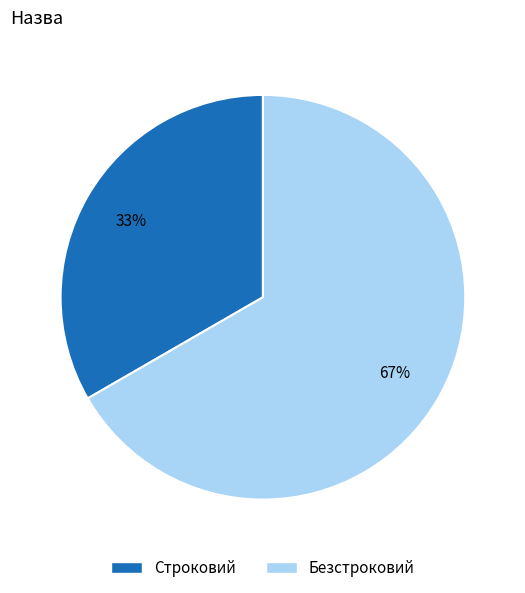

Rank the categories by value from lowest to highest.

Строковий, Безстроковий